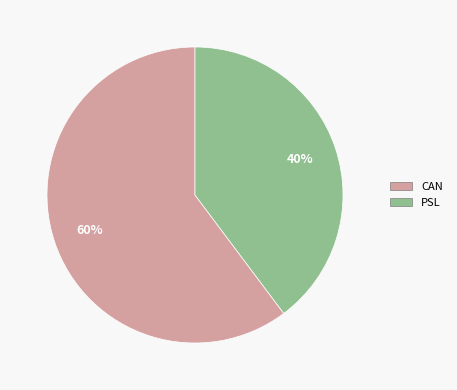

True or false: CAN accounts for 74% of the total.

False